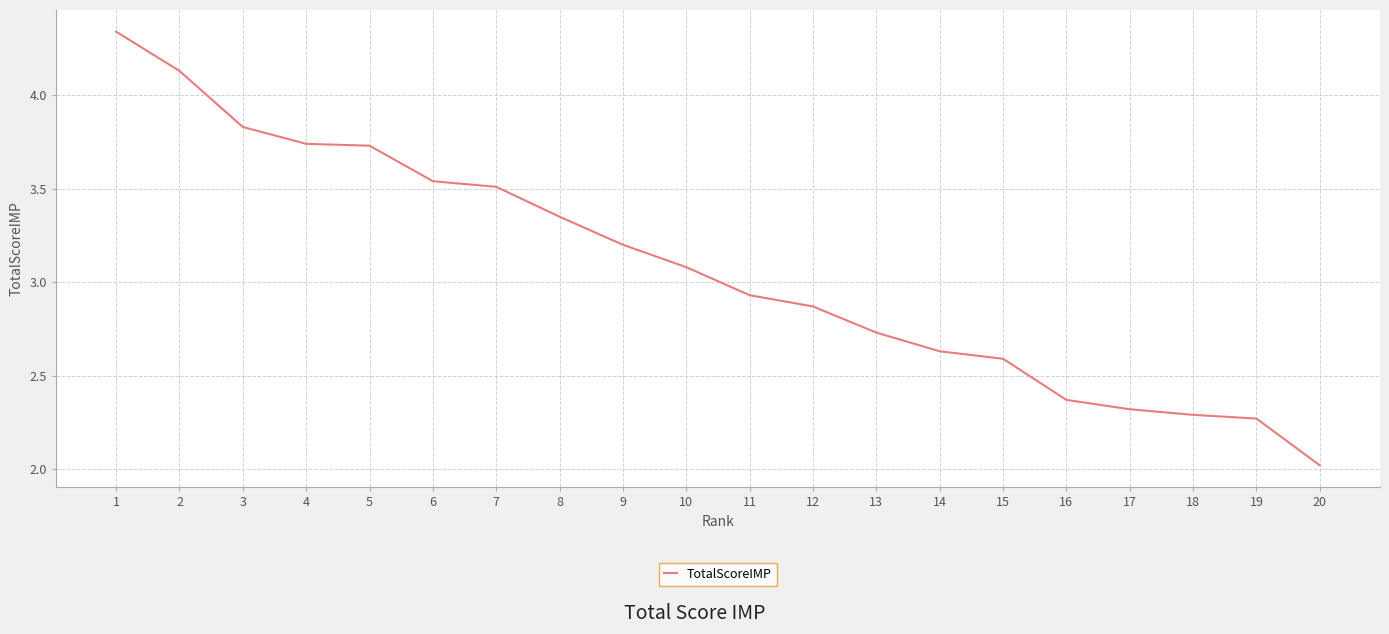

Does the chart have visible grid lines?

Yes